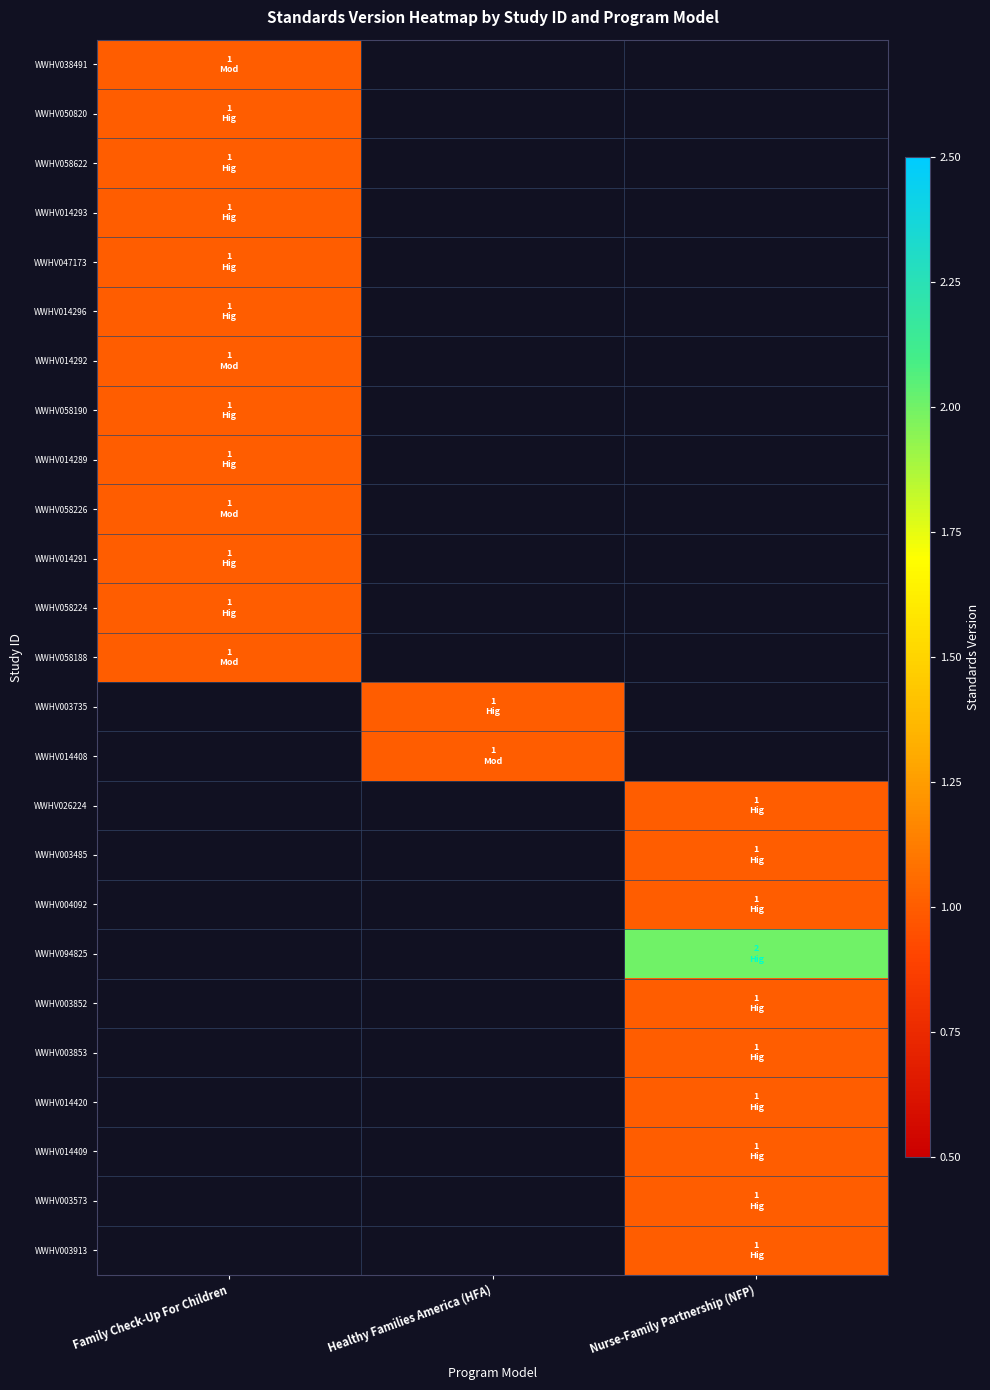

At which category does the chart reach its peak across all series?

Nurse-Family Partnership (NFP)